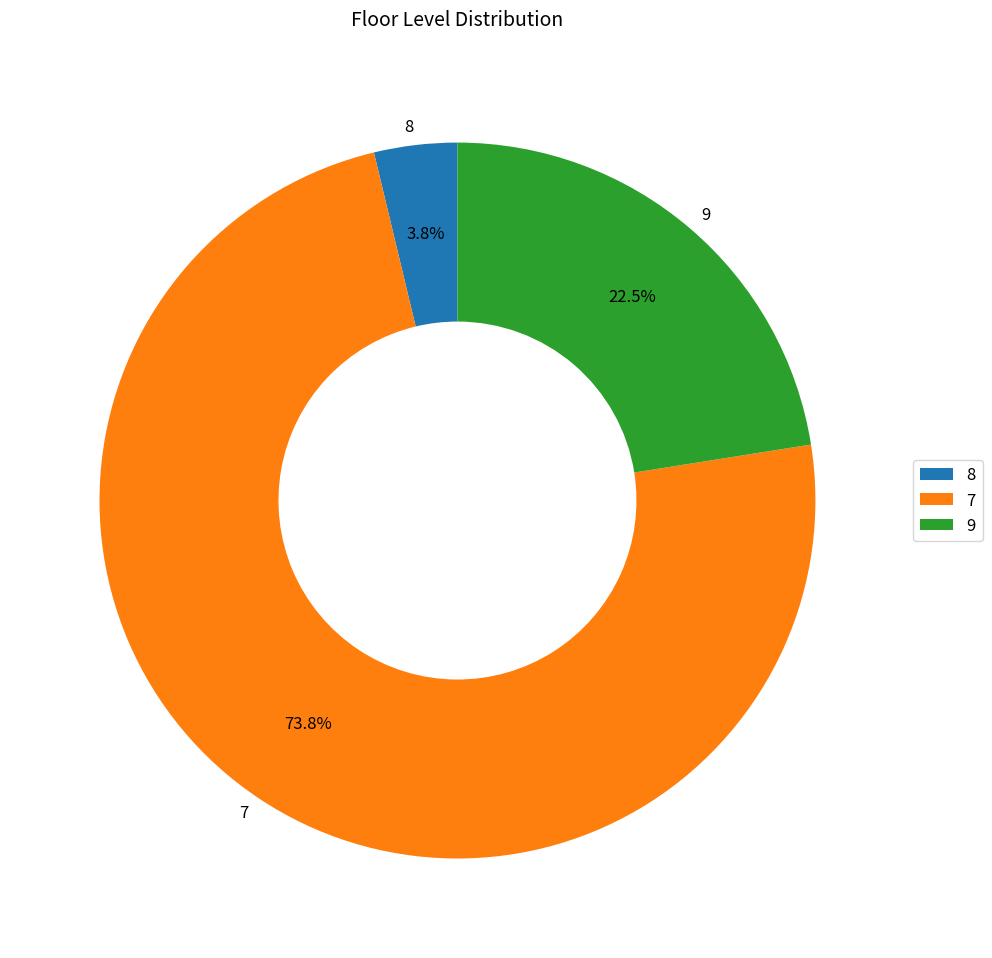

Between 8 and 9, which is larger?

9